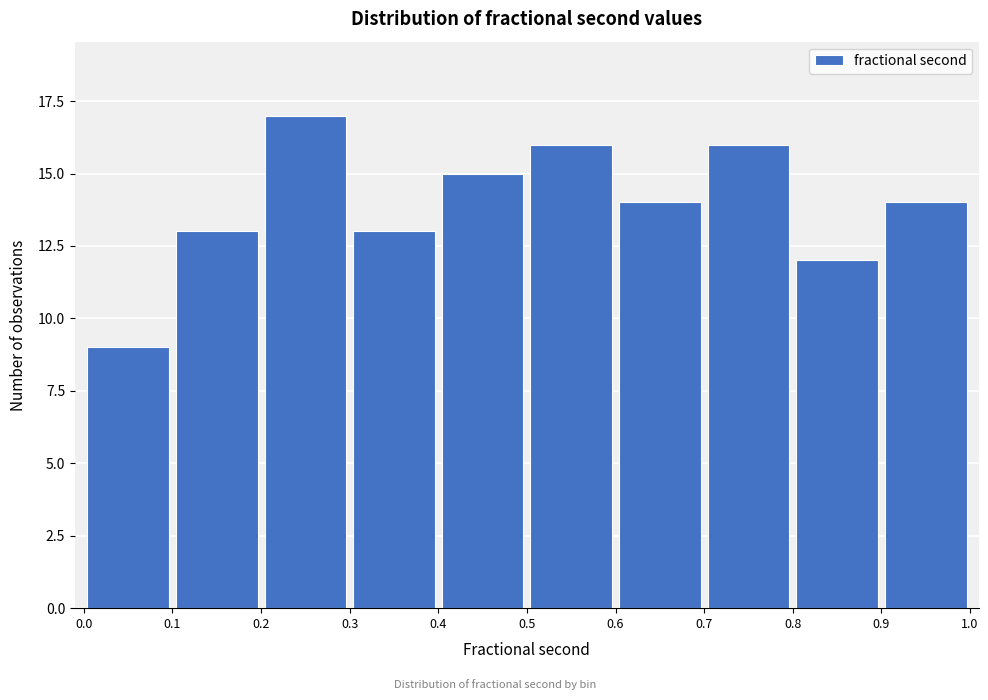

Reading left to right, transcribe this chart: for each bar, give the range it covers on the x-axis and its height. The values are not printed on the chart, so give them approximately, as read against the axis.

0.0 to 0.1: 9
0.1 to 0.2: 13
0.2 to 0.3: 17
0.3 to 0.4: 13
0.4 to 0.5: 15
0.5 to 0.6: 16
0.6 to 0.7: 14
0.7 to 0.8: 16
0.8 to 0.9: 12
0.9 to 1.0: 14